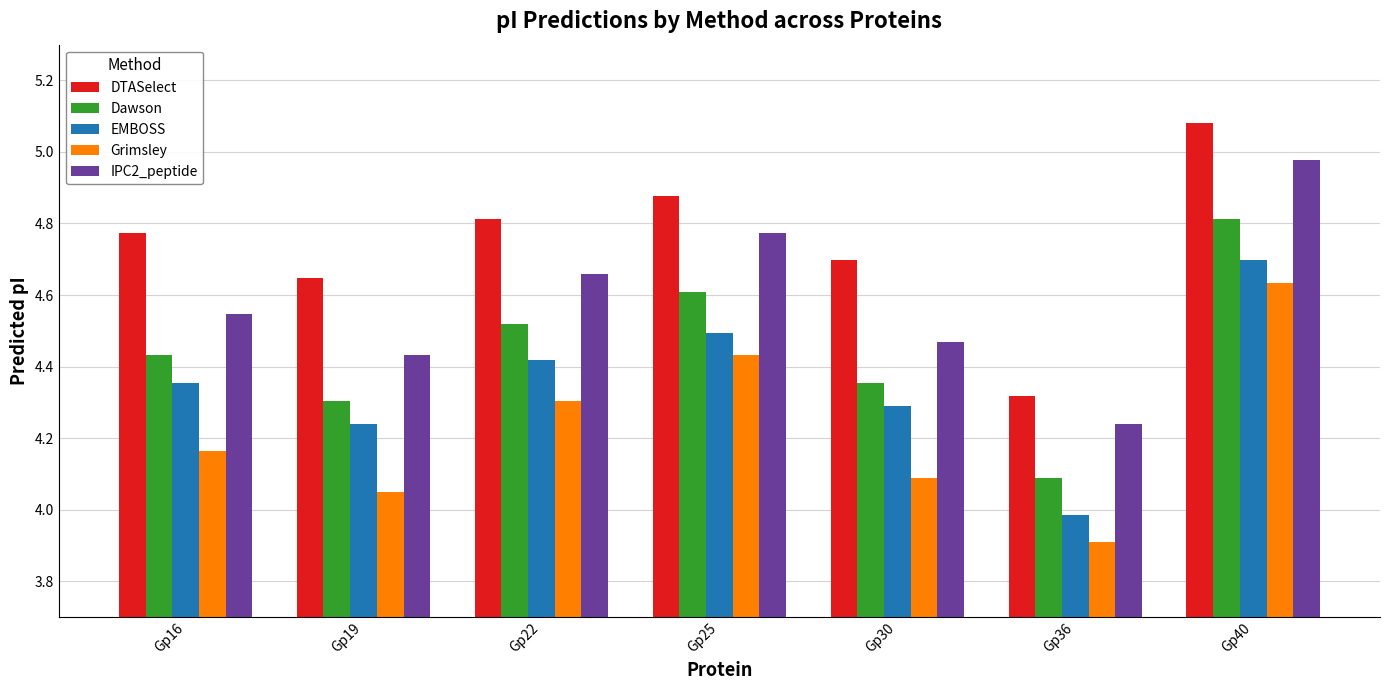

At which label is DTASelect closest to 4?

Gp36